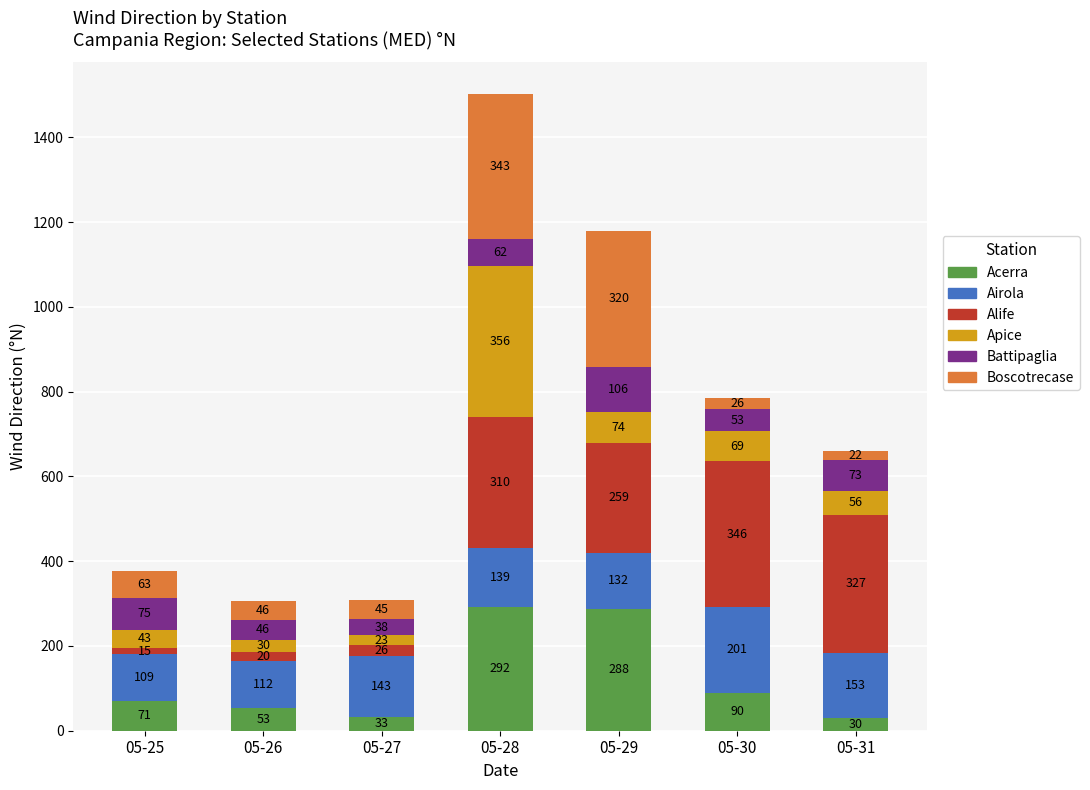

What is the maximum value for Acerra?

292